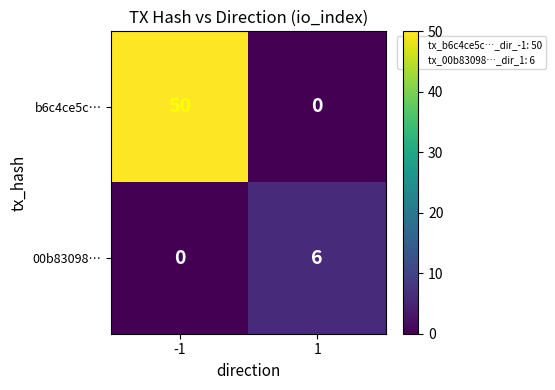

The 00b83098… series shows 2 at -1. True or false?

False